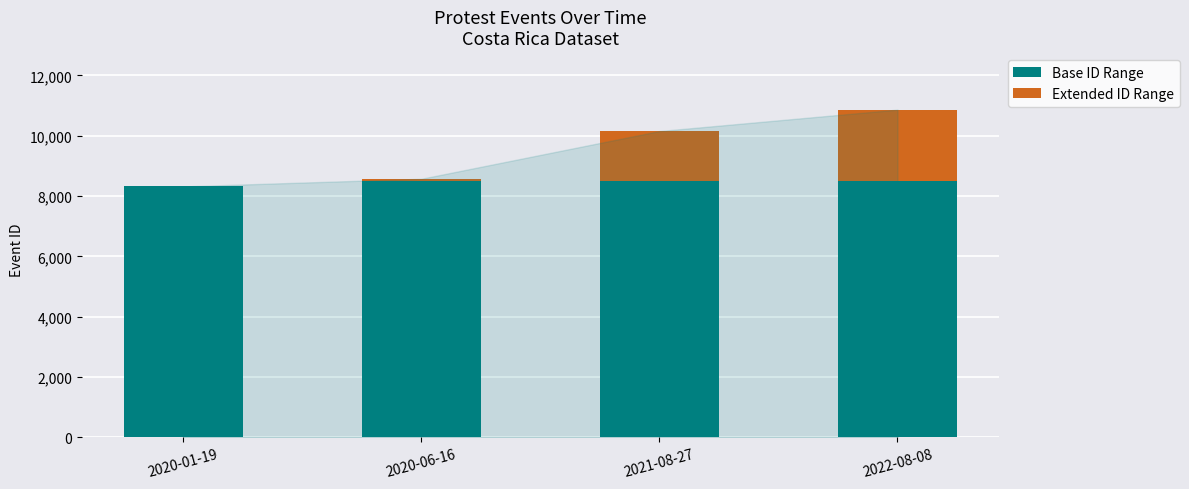

Rank the series at 2020-06-16 from highest to lowest value.

Base ID Range, Extended ID Range